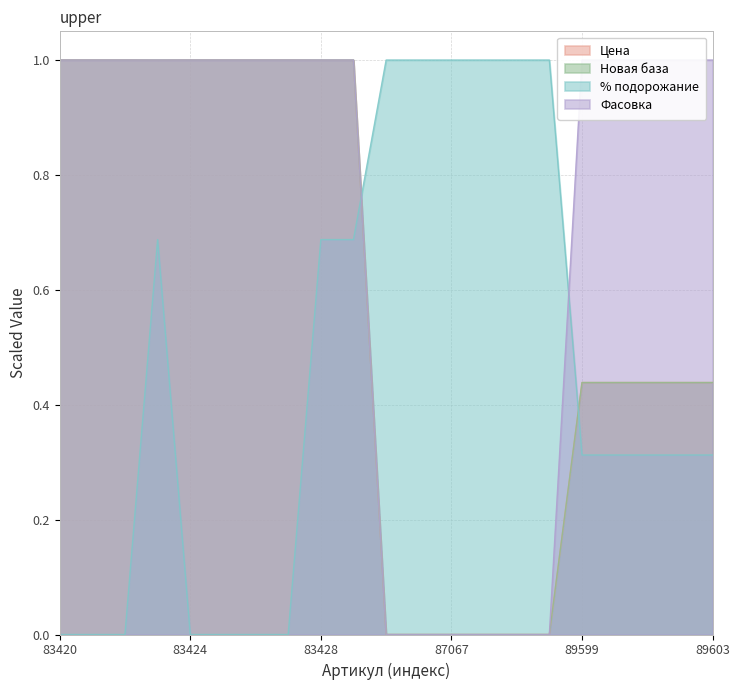

What is the value of the Фасовка point at the 19th from the left?

1.0